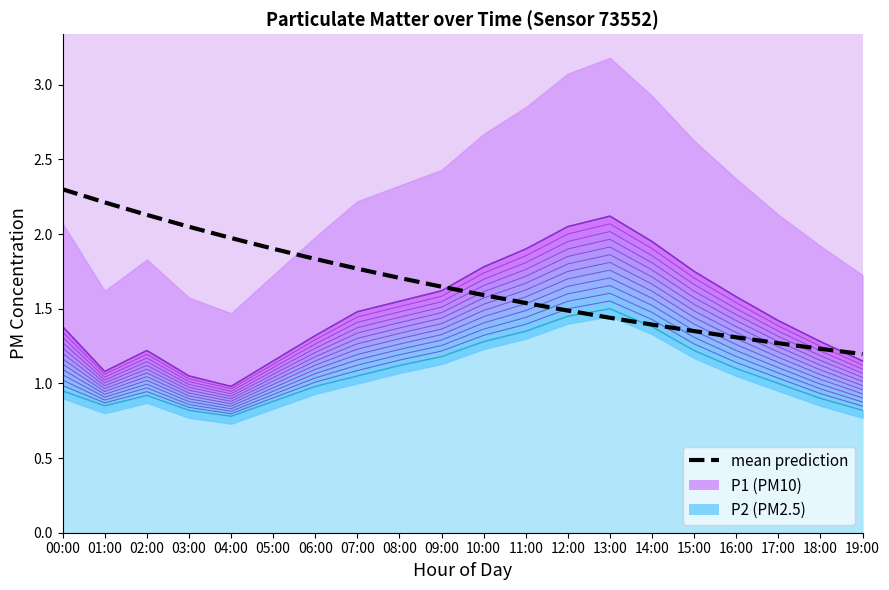

Where do P1 (PM10) and mean prediction first cross each other?

09:00 and 10:00